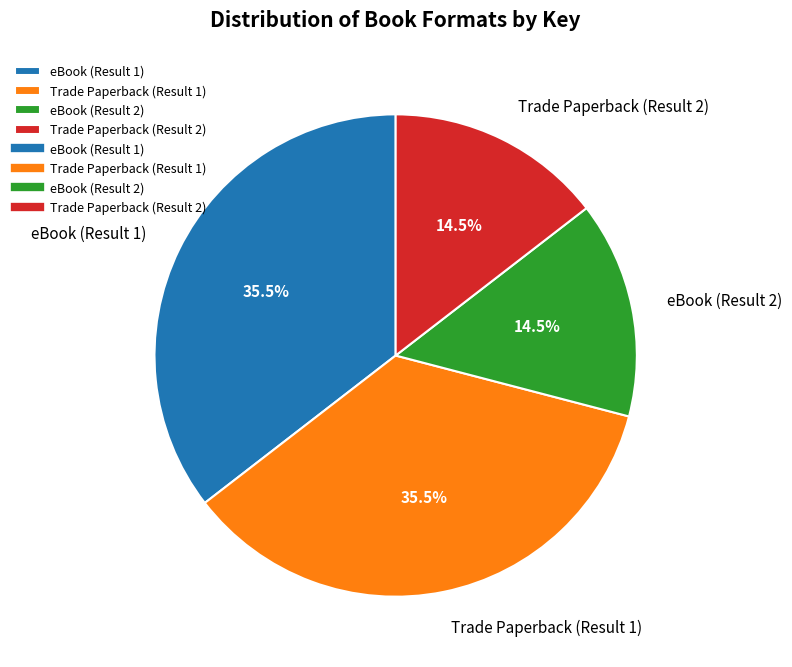

Does Trade Paperback (Result 1) represent more than half of the total?

No